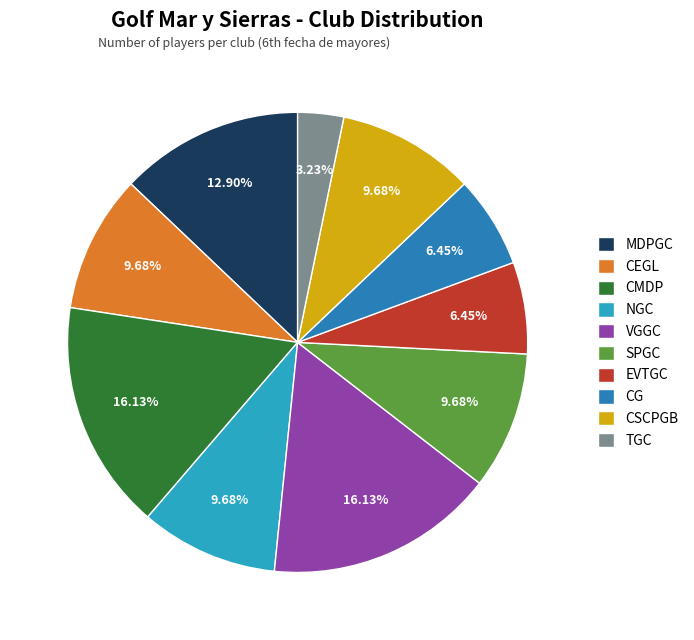

How many segments does this pie chart have?

10